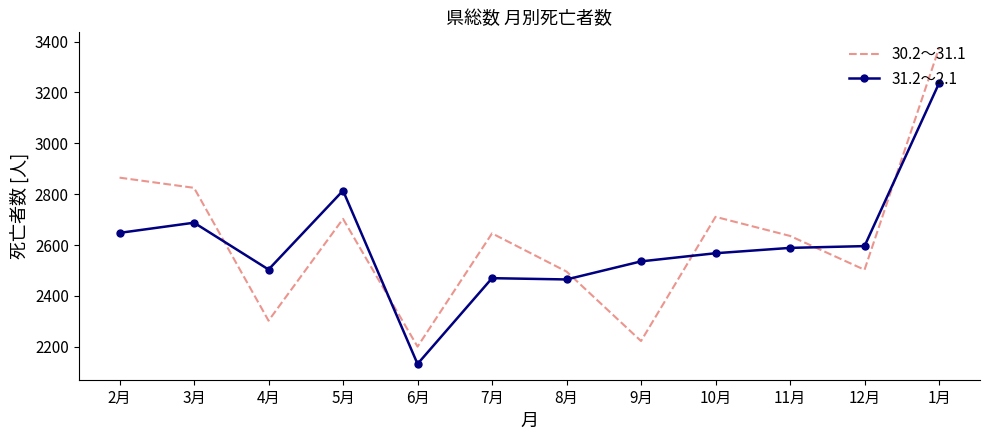

True or false: 30.2～31.1 has a value of 2711 at 10月.

True